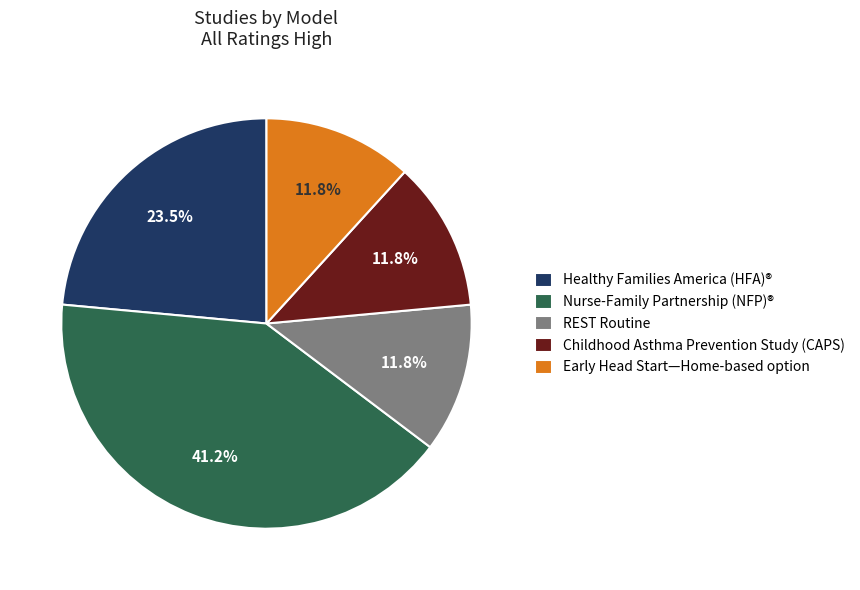

How many slices are in this pie chart?

5